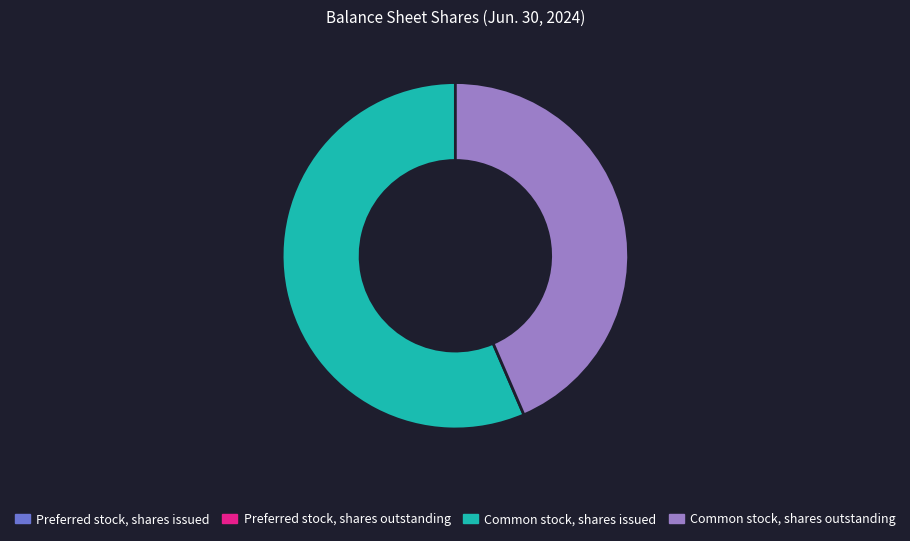

Is there any slice that represents more than half of the pie?

Yes